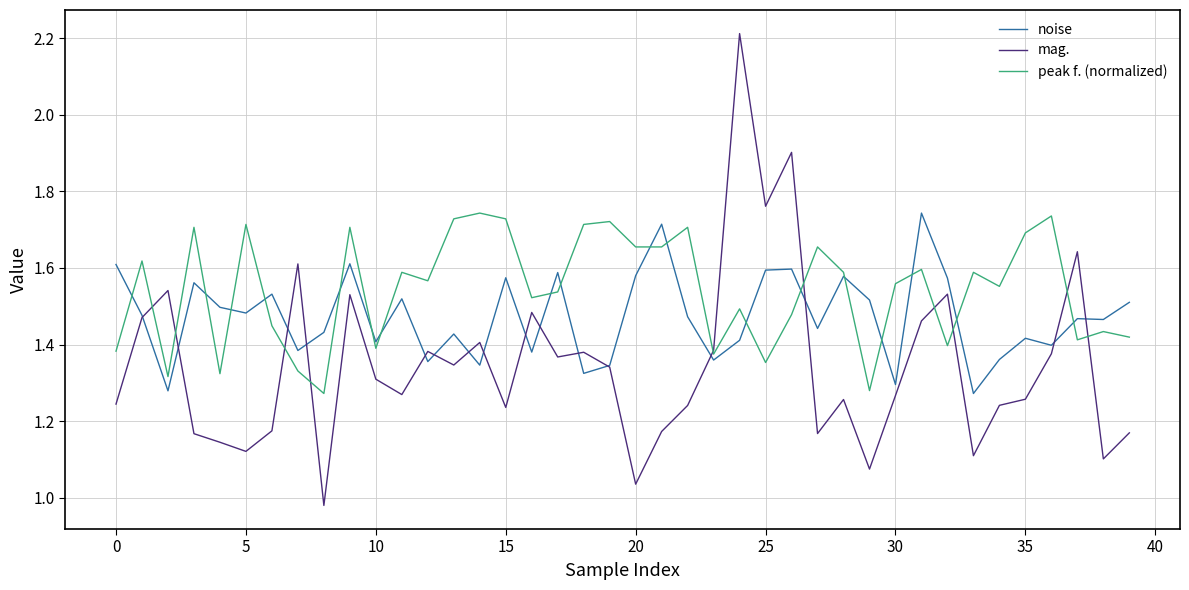

At how many categories does at least one series exceed 1?

40